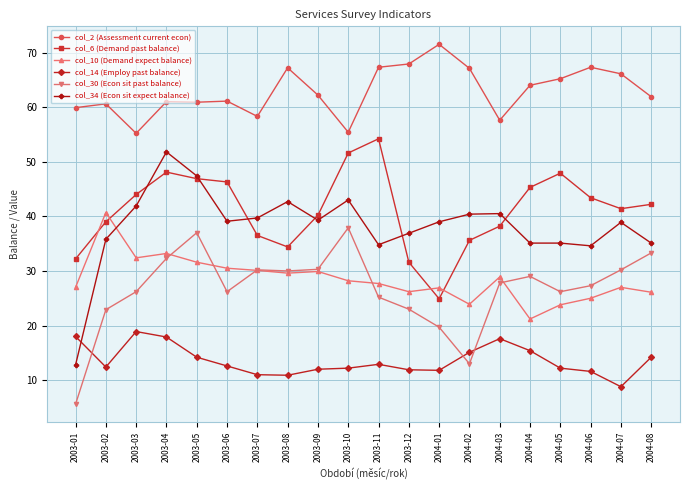

List the series in order of their peak value, highest first.

col_2 (Assessment current econ), col_6 (Demand past balance), col_34 (Econ sit expect balance), col_10 (Demand expect balance), col_30 (Econ sit past balance), col_14 (Employ past balance)